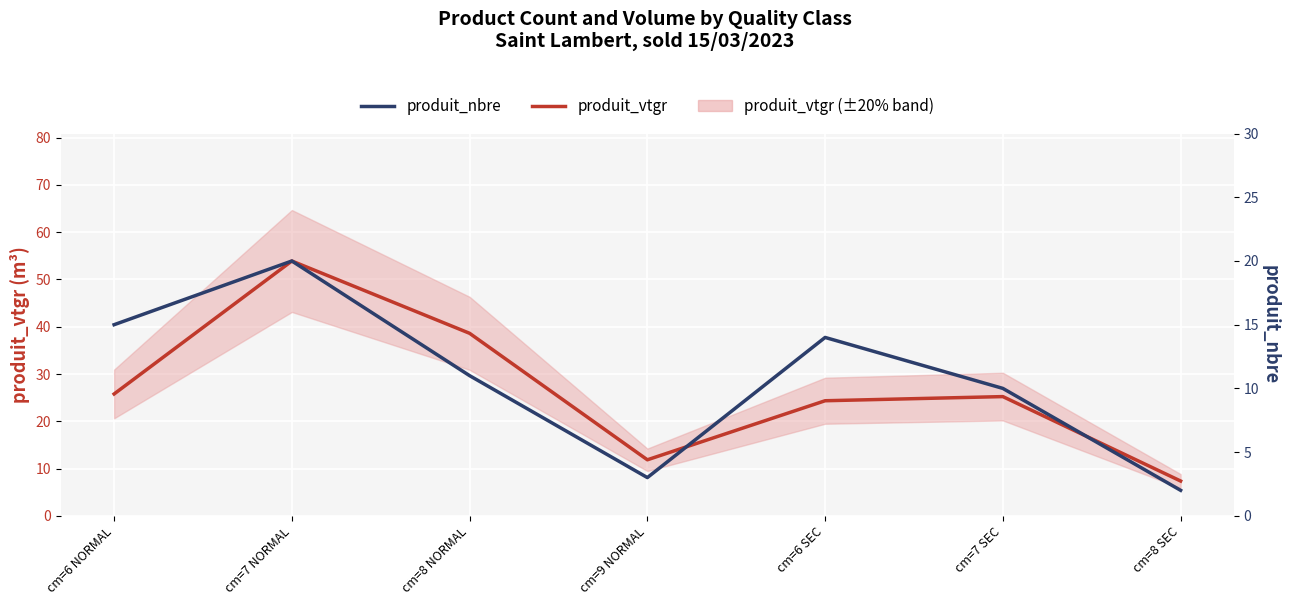

The produit_vtgr series shows 7.4 at cm=8 SEC. True or false?

True